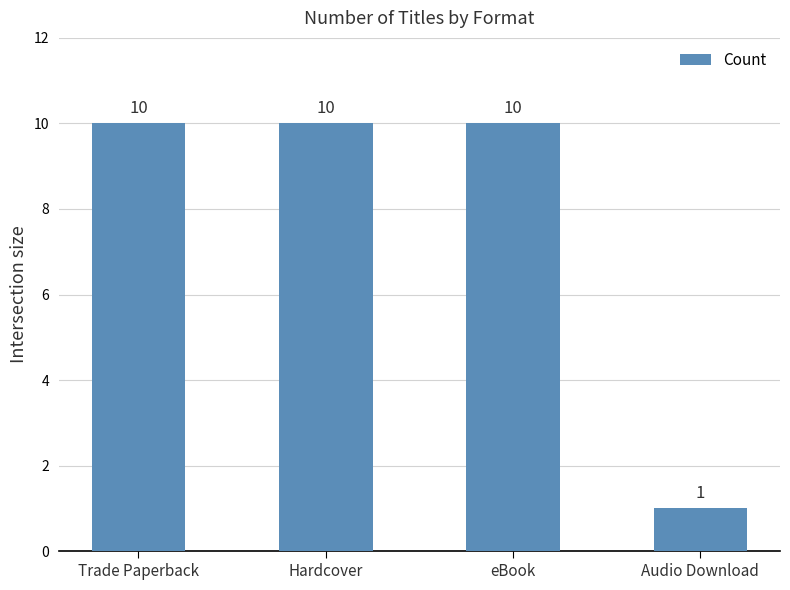

Reading left to right, extract all data points from this chart.

Trade Paperback=10	Hardcover=10	eBook=10	Audio Download=1